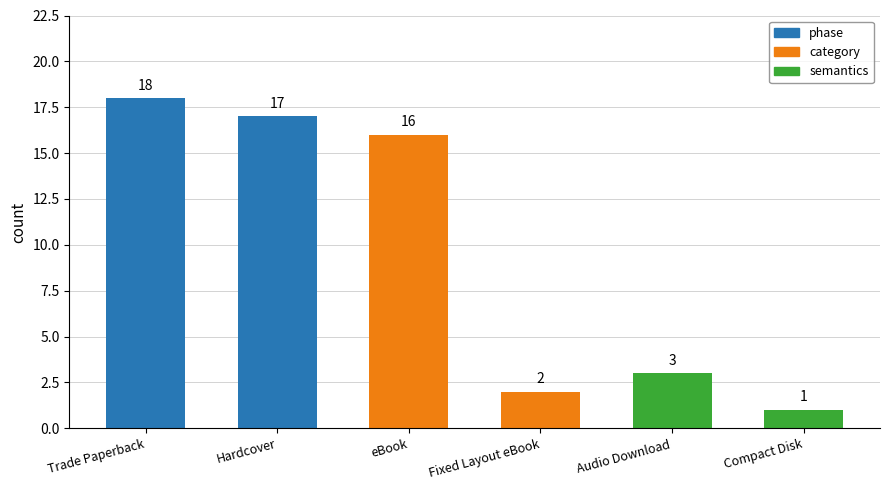

How many values are below 16?

3